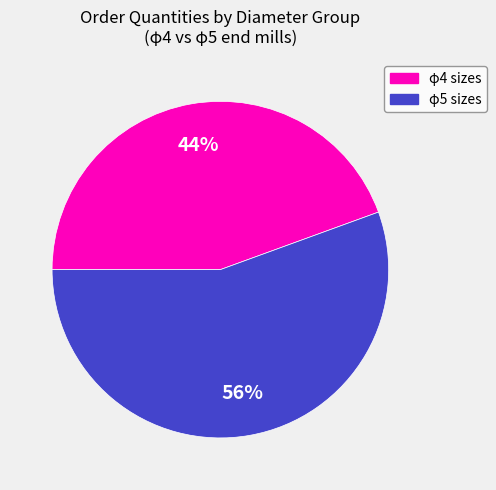

Is there a majority slice in this chart?

Yes